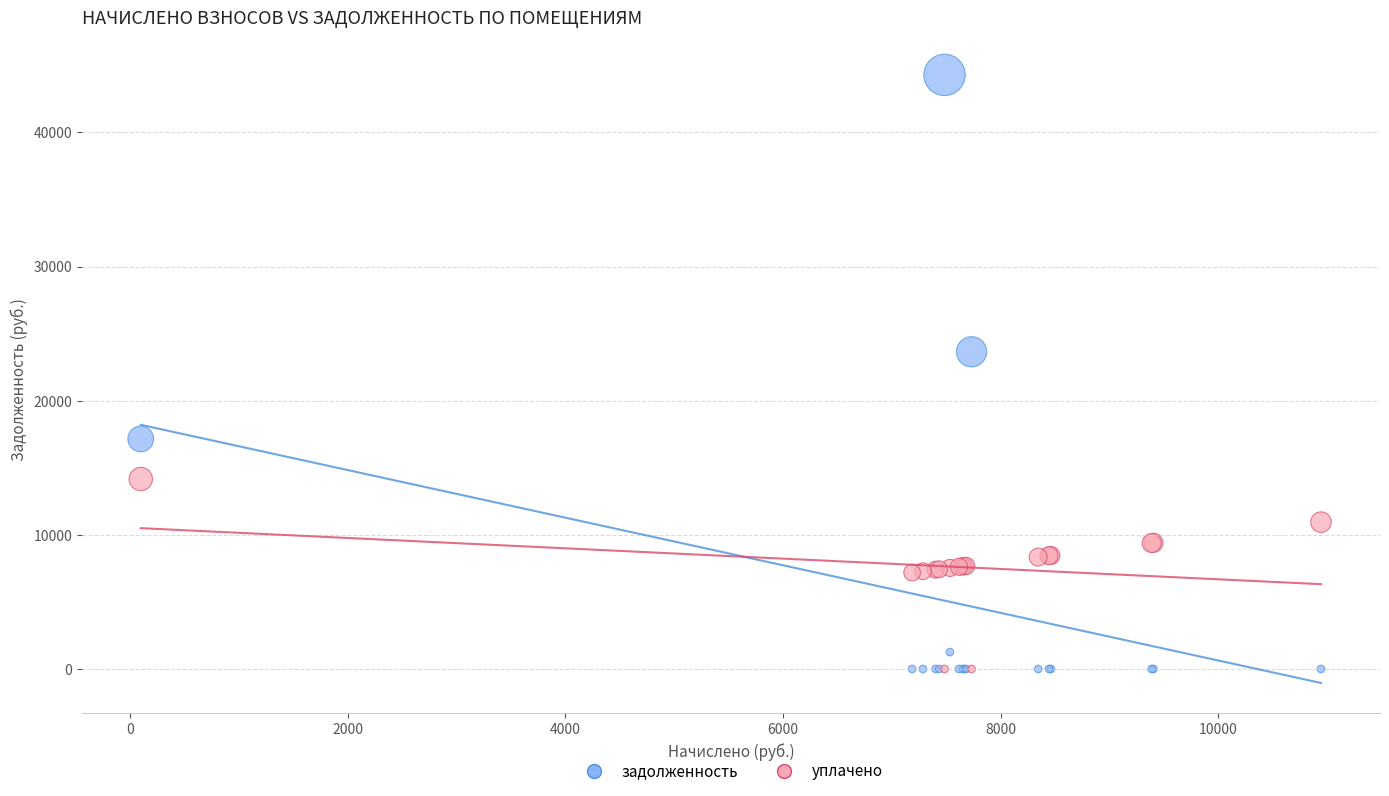

In the задолженность series, what Y value is closest to 22146?

23649.0